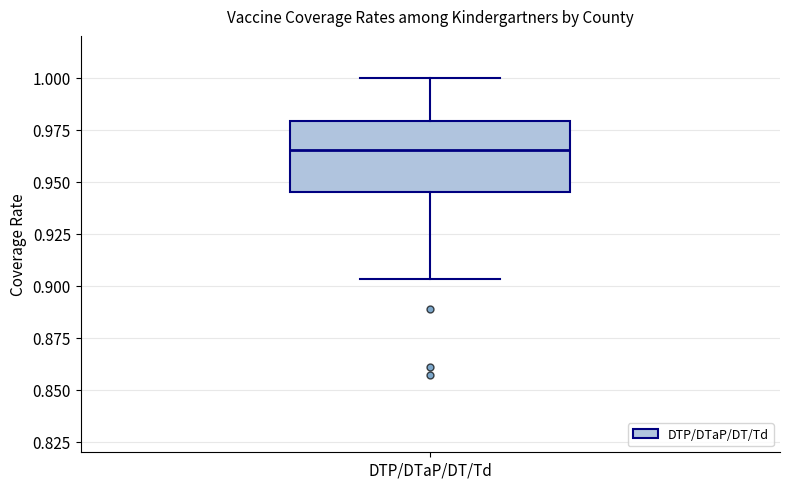

Transcribe this box plot: give where the median line is, the range the box spans, and where the two whiskers end, as read against the y-axis. The values are not printed on the chart, so give them approximately, as read against the axis.

median 0.965, box 0.945 to 0.980, whiskers 0.905 to 1.000